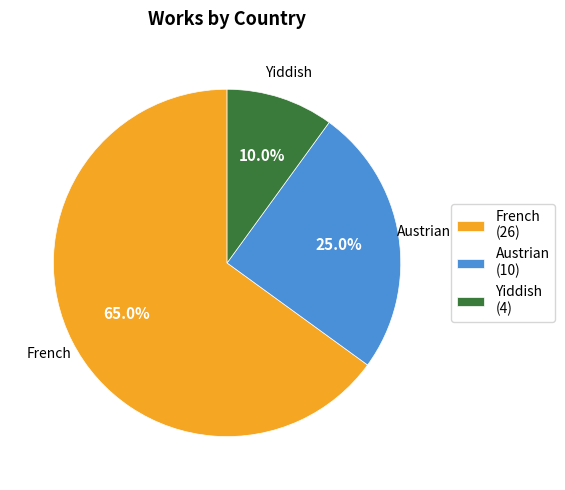

How many segments does this pie chart have?

3